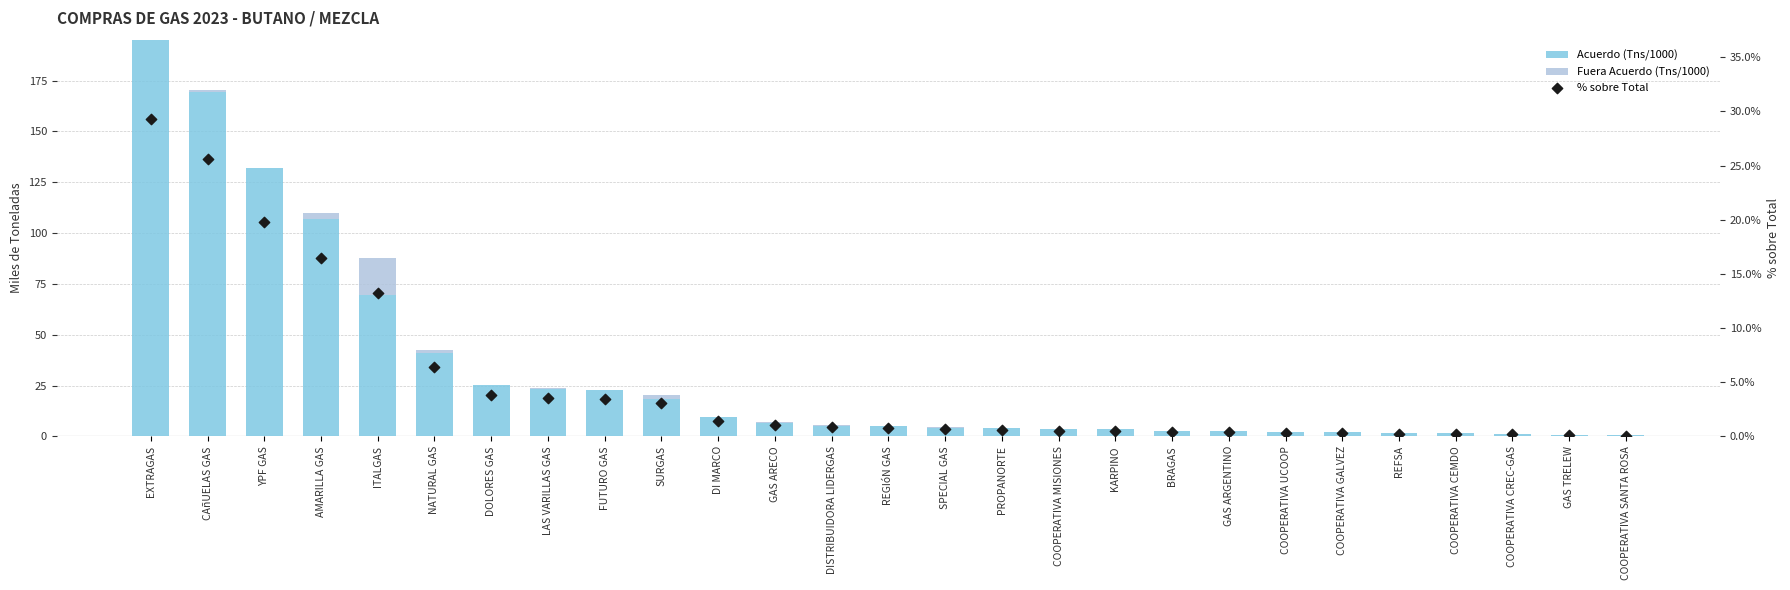

What are all the series names shown in the legend?

Acuerdo (Tns/1000), Fuera Acuerdo (Tns/1000), % sobre Total